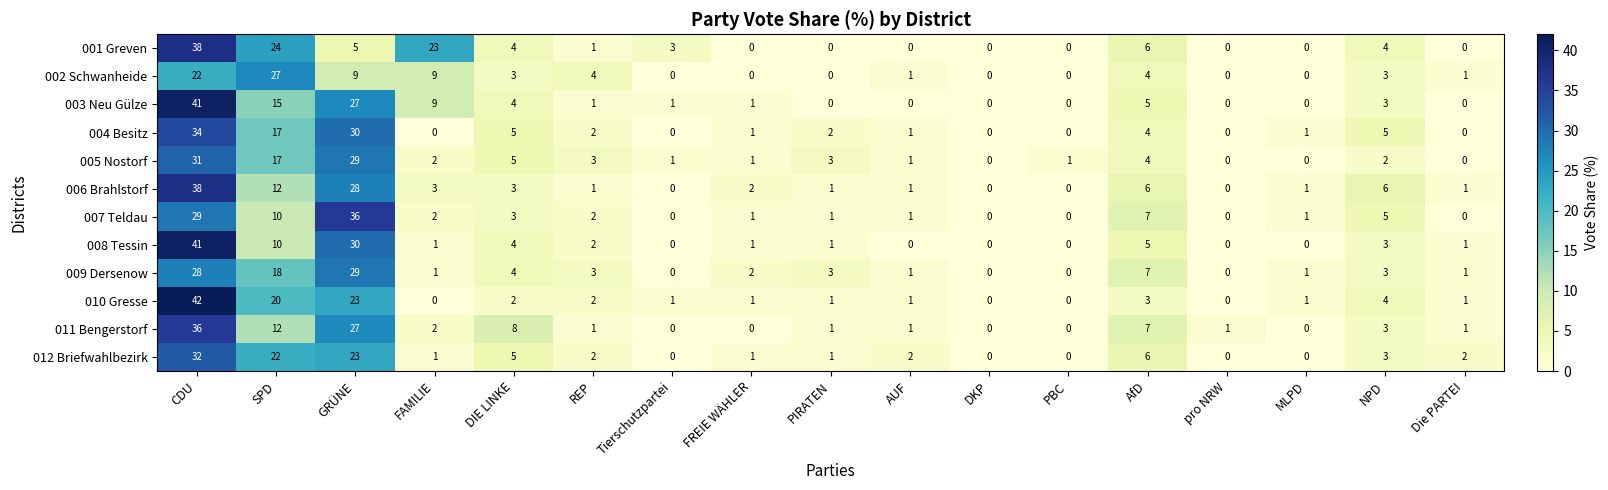

Where is 012 Briefwahlbezirk nearest to the value 16?

SPD